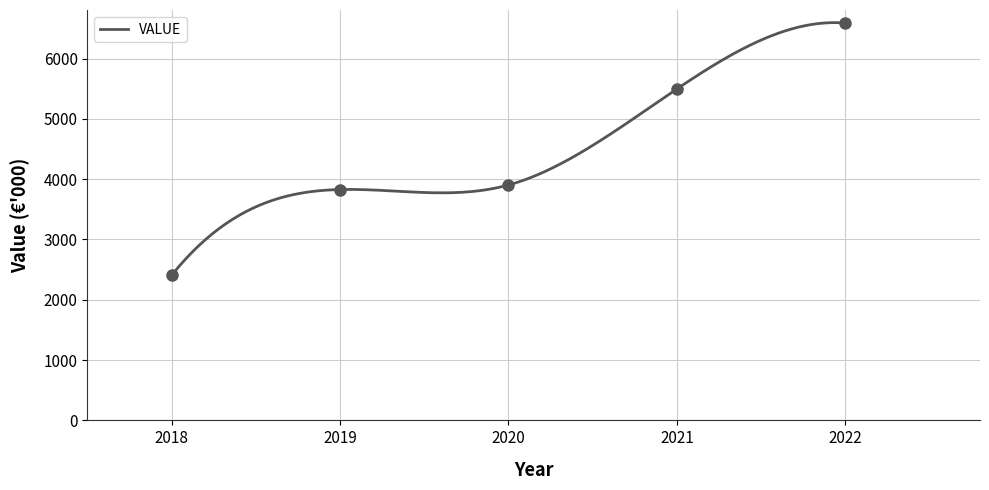

What is the change in value from 2019 to 2020?

+75